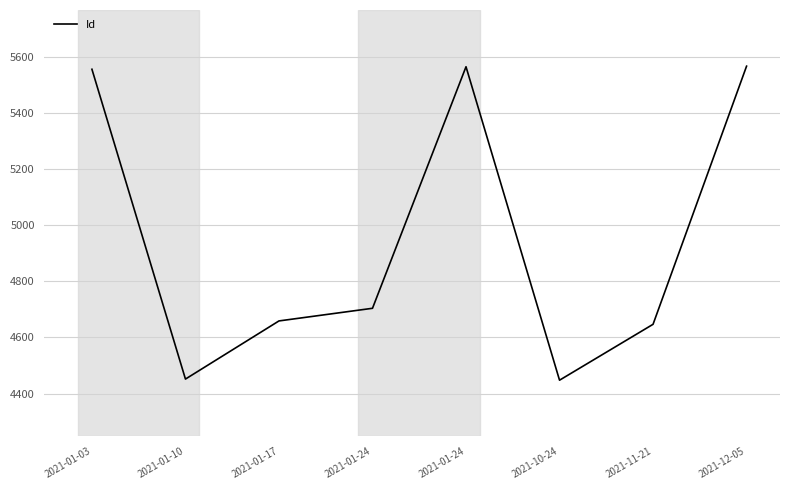

The chart shows a value of 5566 at 2021-12-05. True or false?

True